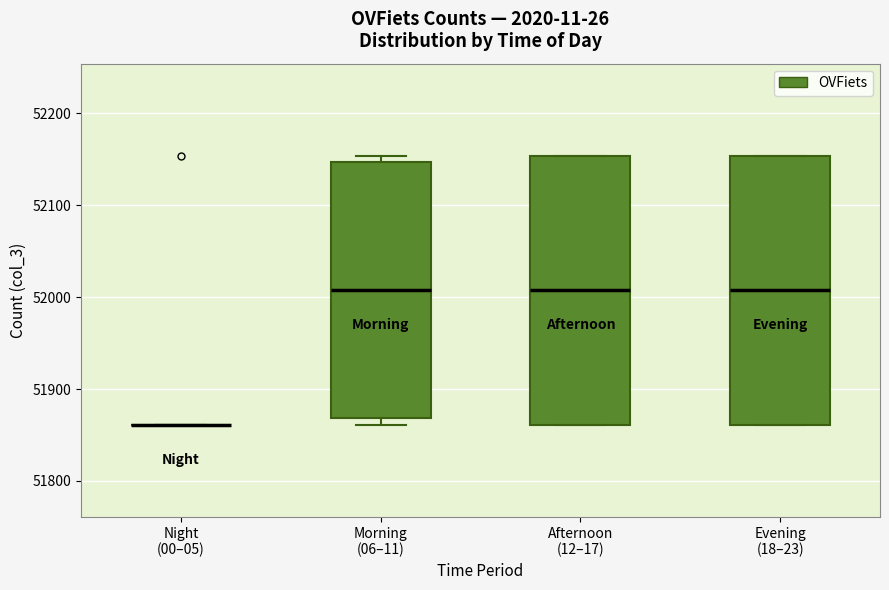

Where does the median line of the box for Afternoon (12–17) sit on the y-axis? The values are not printed on the chart, so give them approximately, as read against the axis.

52010